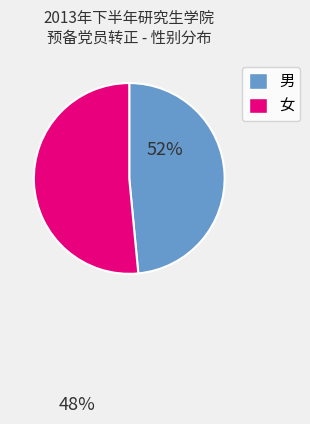

Which slice is the smallest?

男